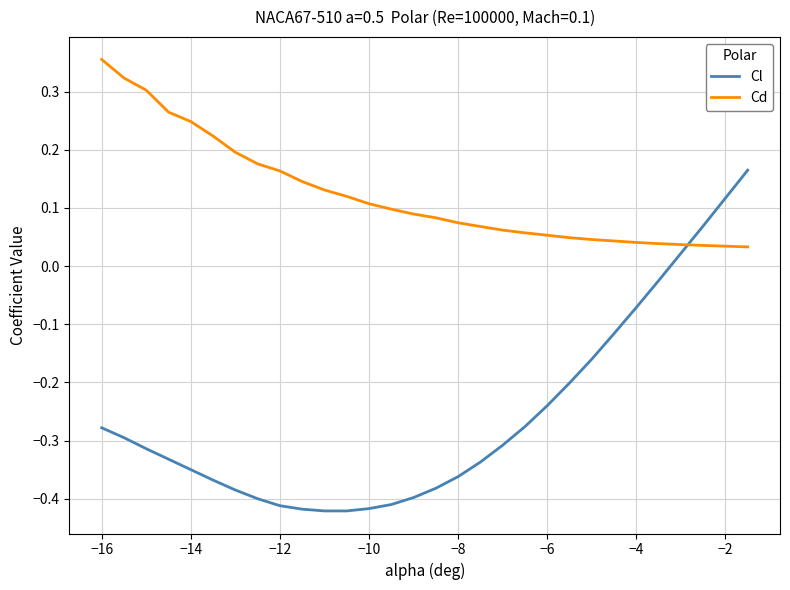

Which series has the largest total across all categories?

Cd